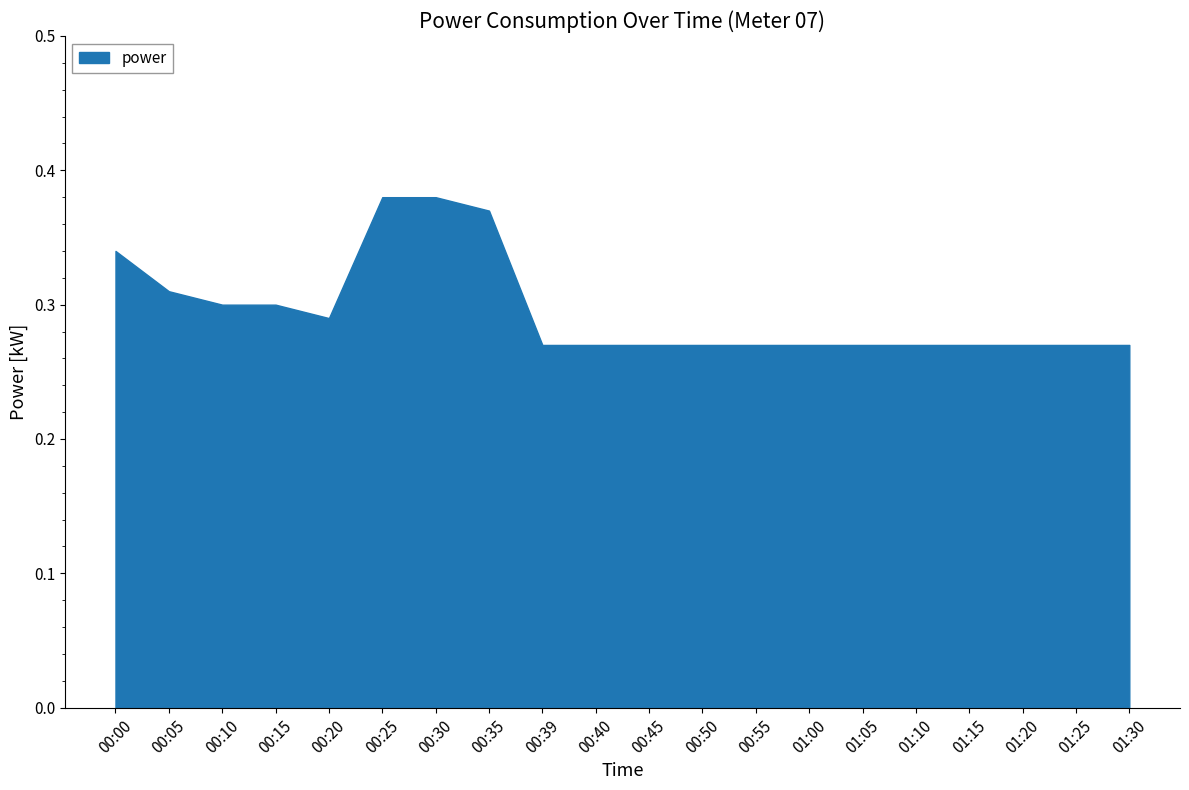

How many categories are shown in the chart?

20